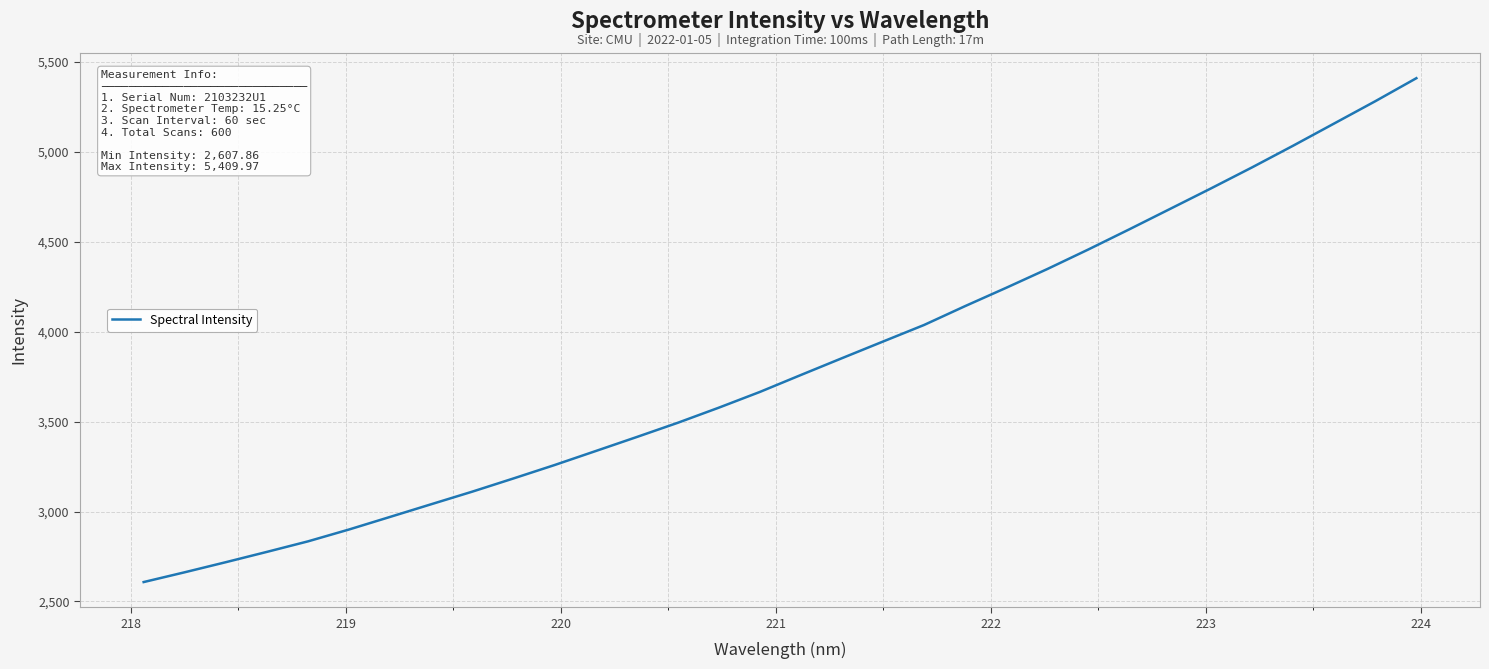

What is the smallest value displayed?

2607.9